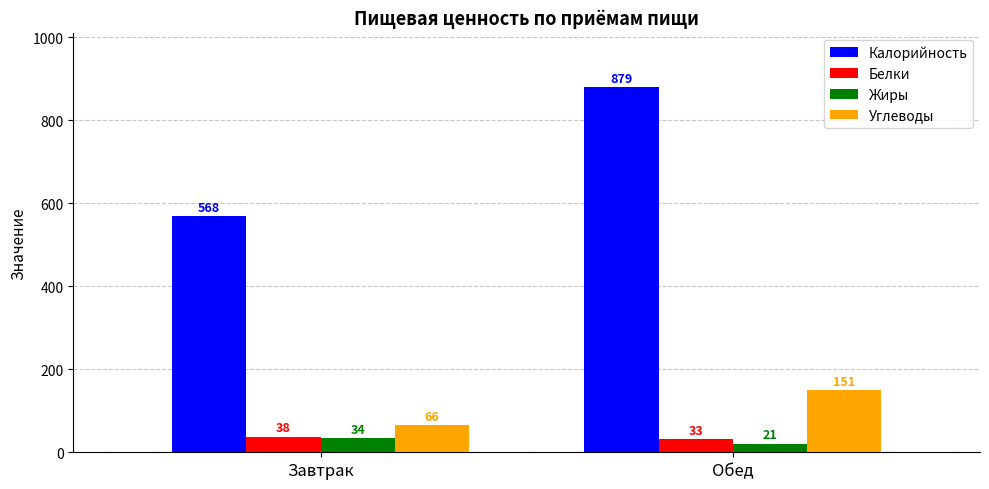

What is the sum of all Углеводы values?

217